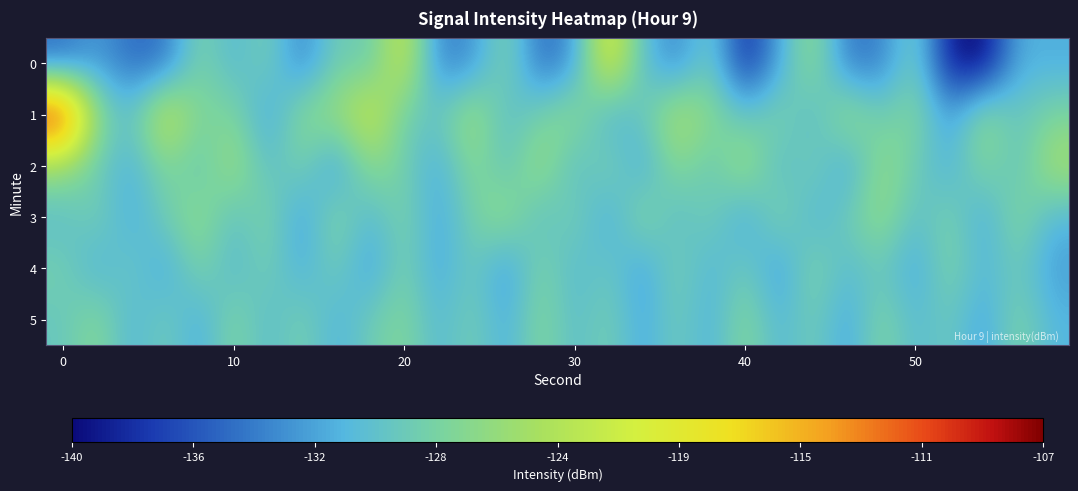

How many categories are shown in the chart?

30